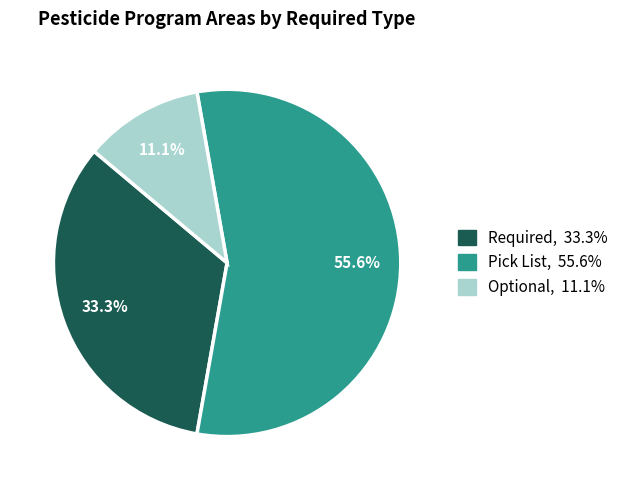

True or false: Optional accounts for 11% of the total.

True